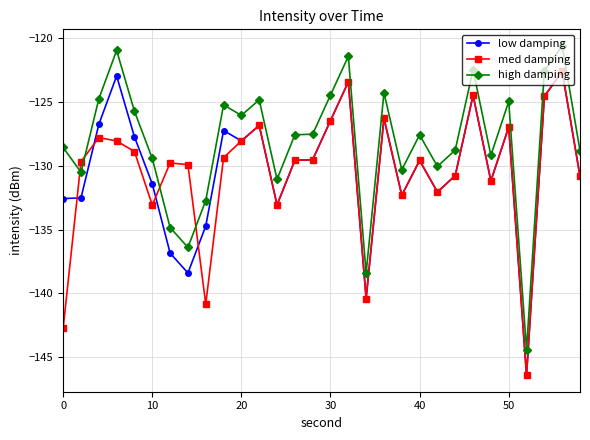

What is the value of the low damping point at the 27th from the left?

-146.4